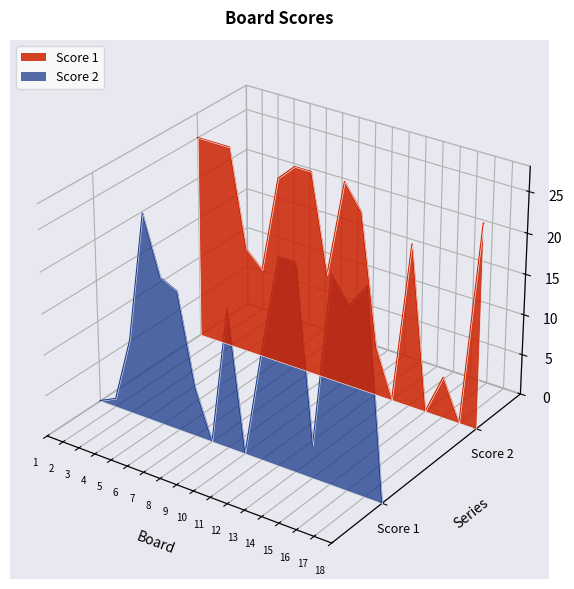

Which series changed the most between 3 and 15?

Score 1